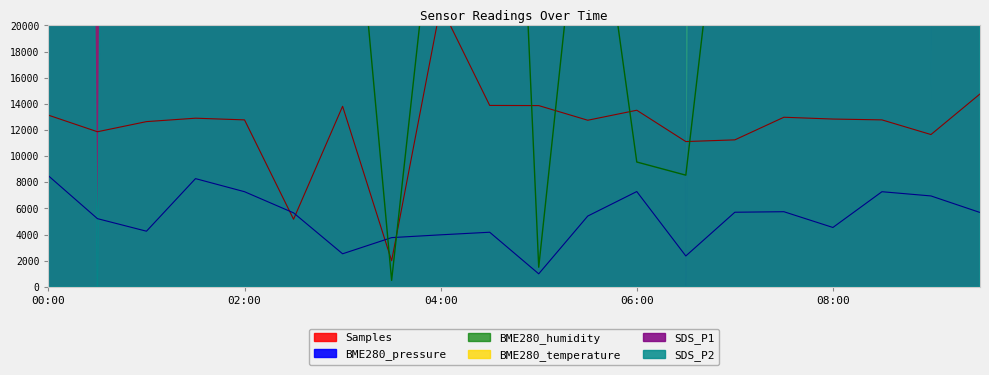

What is the lowest value of the BME280_pressure series?

1000.0